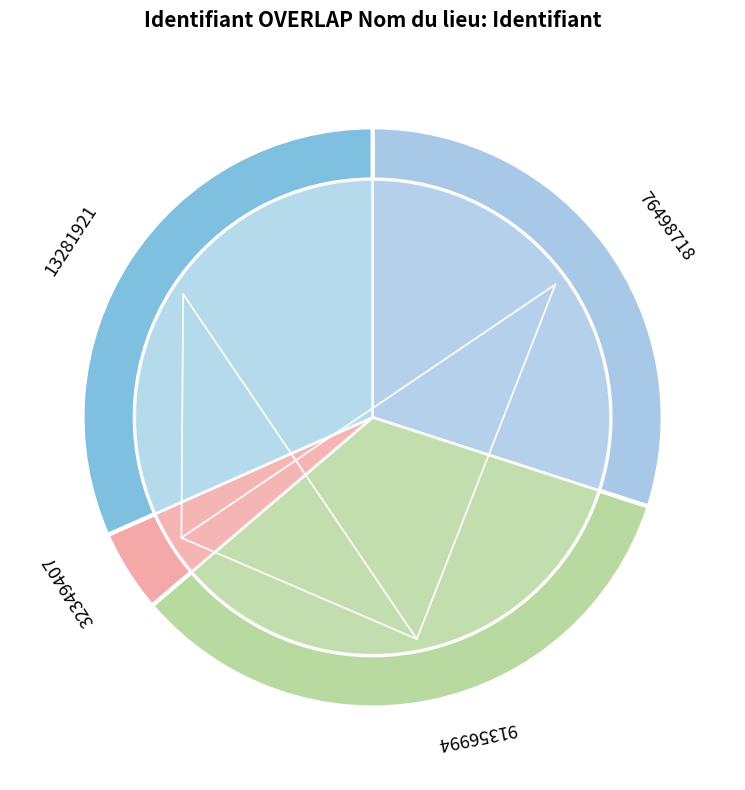

Rank the categories by value from lowest to highest.

32349407, 76498718, 13281921, 91356994